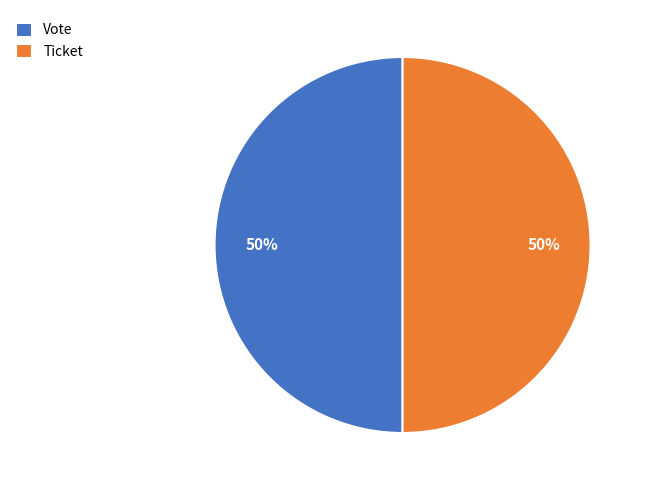

To the nearest percent, what is the difference between the largest and smallest slice percentages?

0%